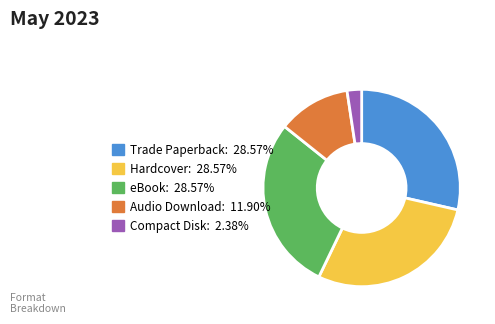

Which slice is the smallest?

Compact Disk